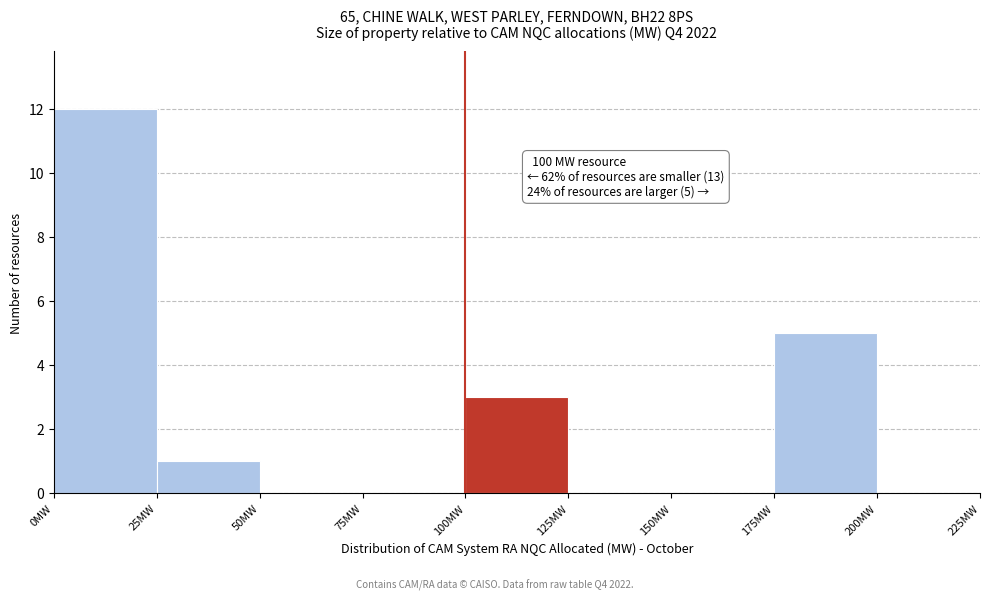

Over which range of the x-axis is the bar tallest?

0 to 25